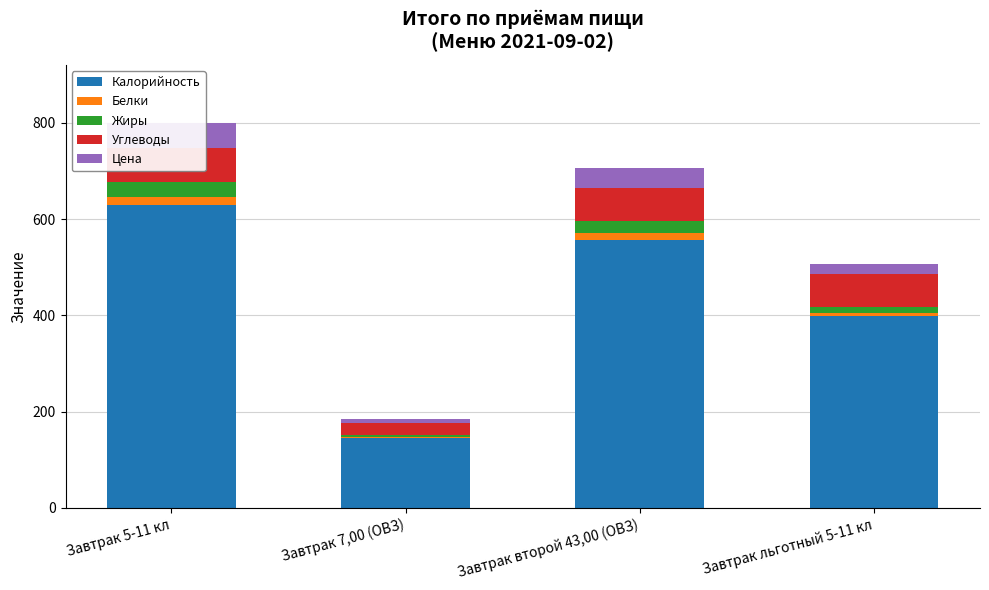

Which label corresponds to the smallest value in the chart?

Завтрак 7,00 (ОВЗ)